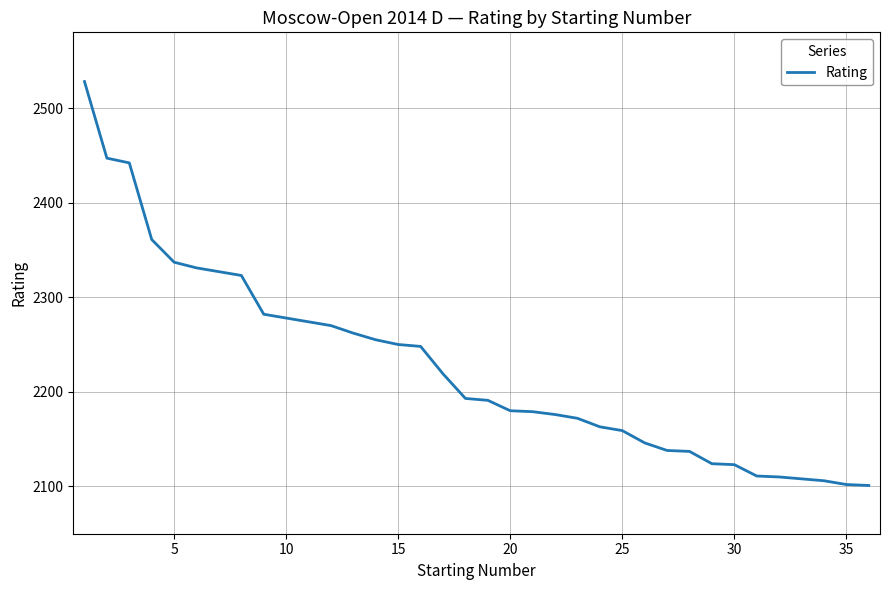

What is the difference between the maximum and minimum values?

427